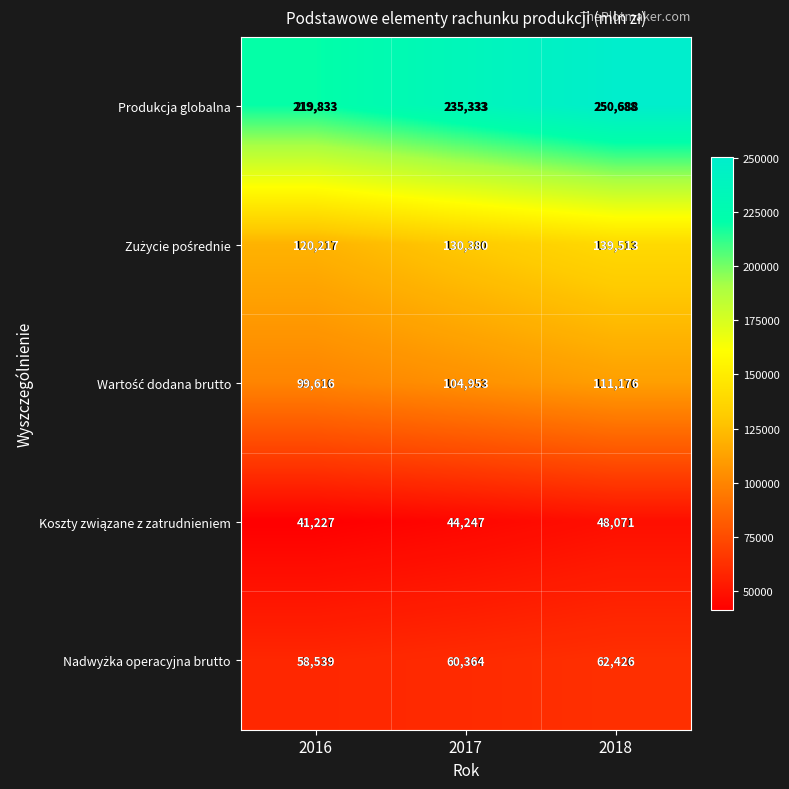

The value of Produkcja globalna at 2016 is 219833. True or false?

True